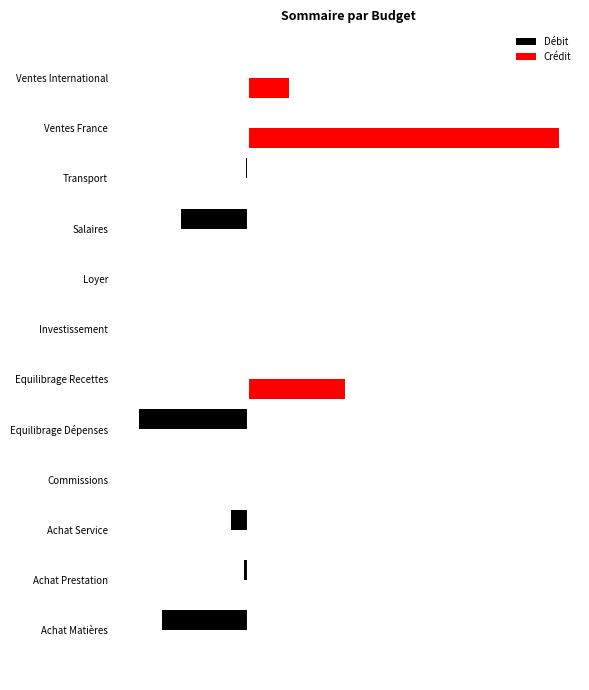

Rank the series by their maximum value, from lowest to highest.

Débit, Crédit